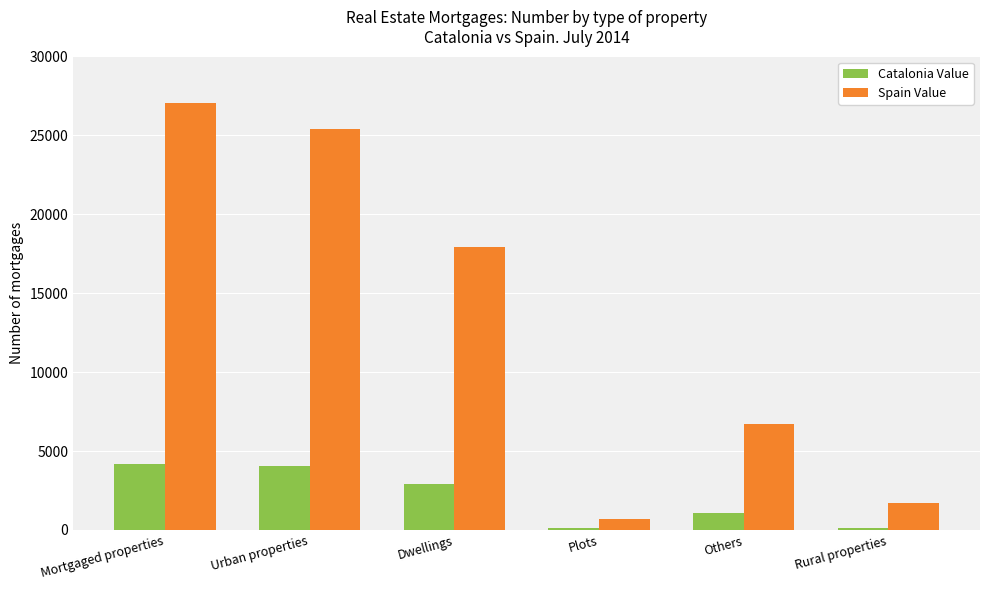

Where does the Catalonia Value series first go above 2936?

Mortgaged properties